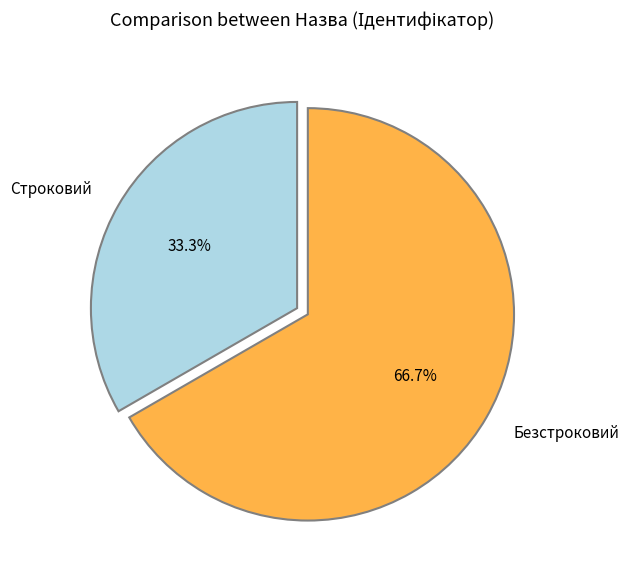

Do Строковий and Безстроковий together represent more than half of the pie?

Yes